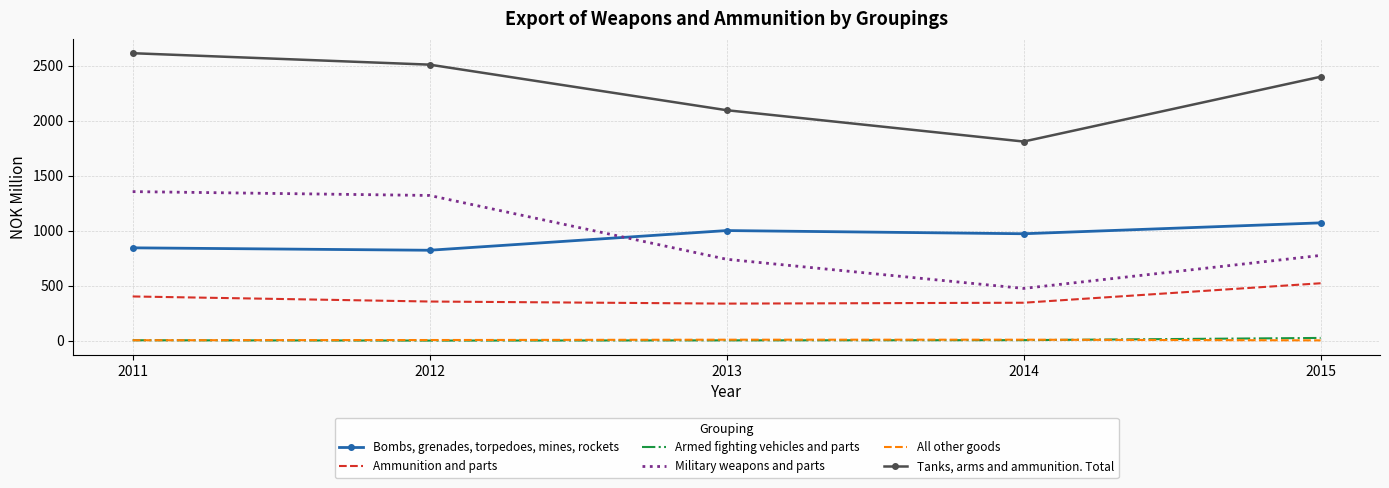

What is the maximum value for Bombs, grenades, torpedoes, mines, rockets?

1072